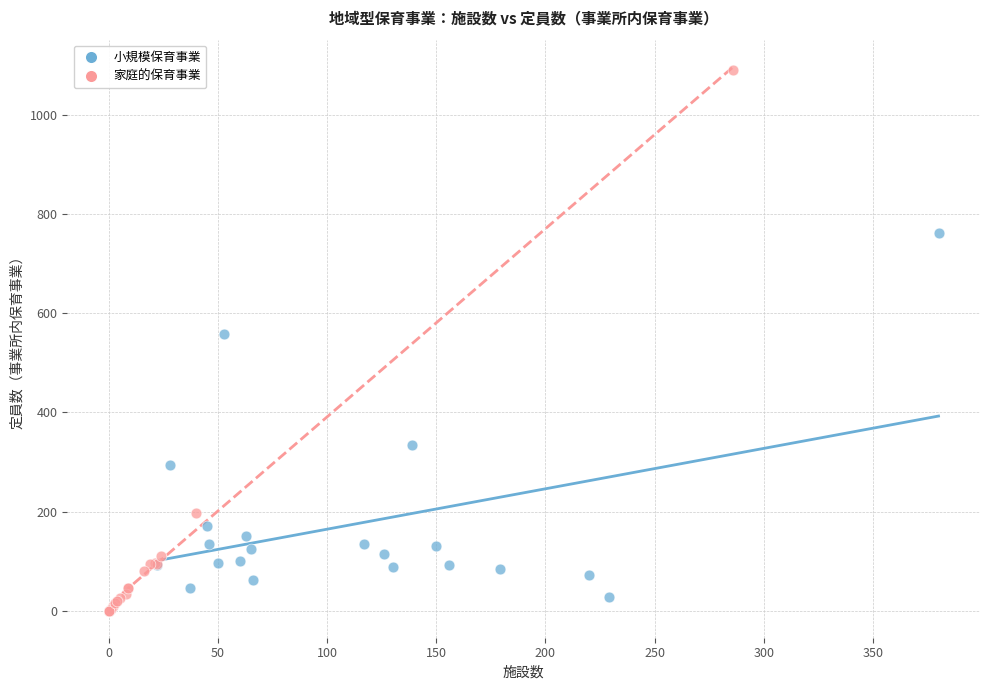

What are all the series names shown in the legend?

小規模保育事業, 家庭的保育事業